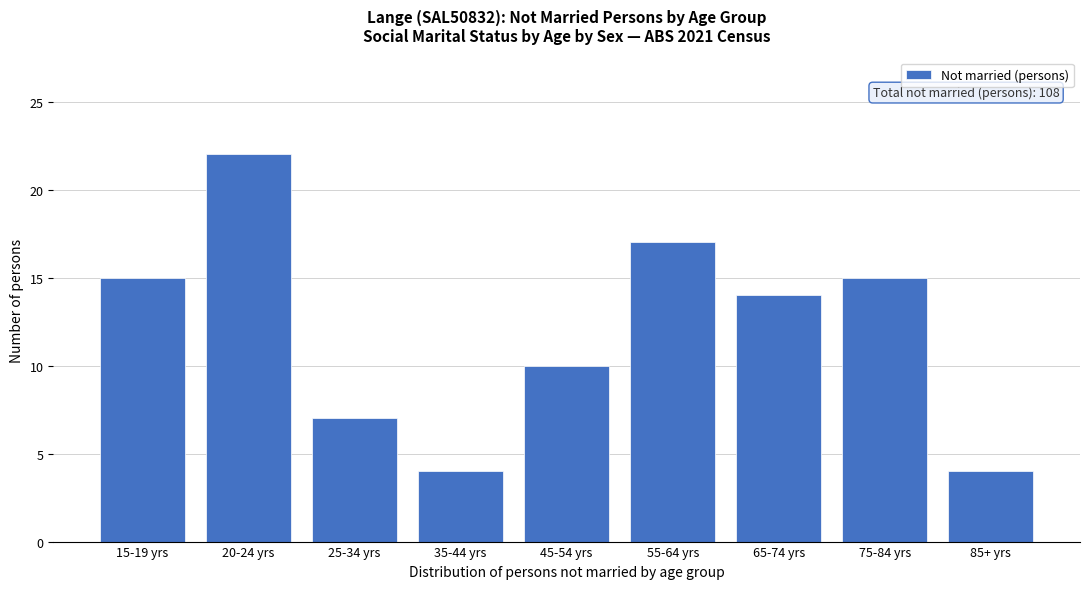

Reading right to left, extract all data points from this chart.

85+ yrs=4	75-84 yrs=15	65-74 yrs=14	55-64 yrs=17	45-54 yrs=10	35-44 yrs=4	25-34 yrs=7	20-24 yrs=22	15-19 yrs=15